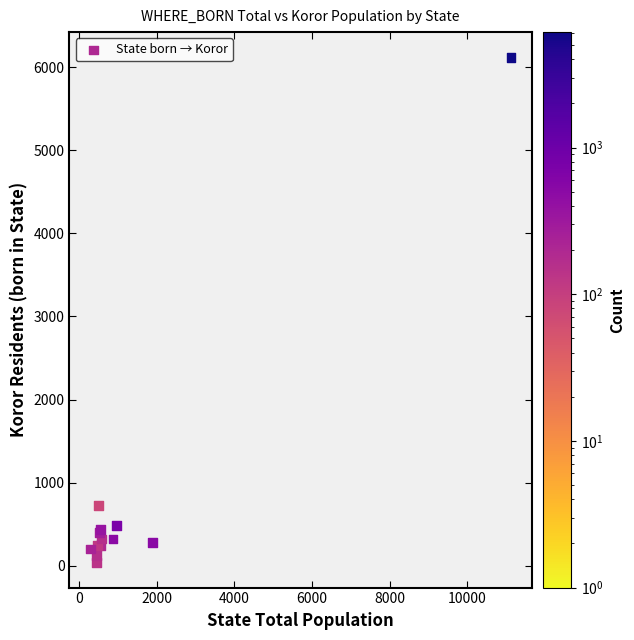

What Y value in the scatter plot is closest to 3080?

720